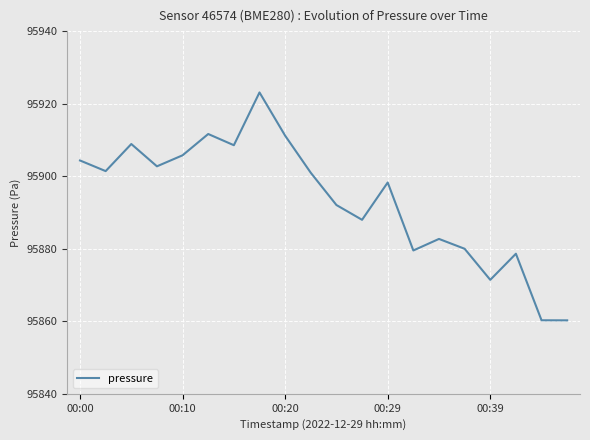

What is the greatest value displayed?

95923.1